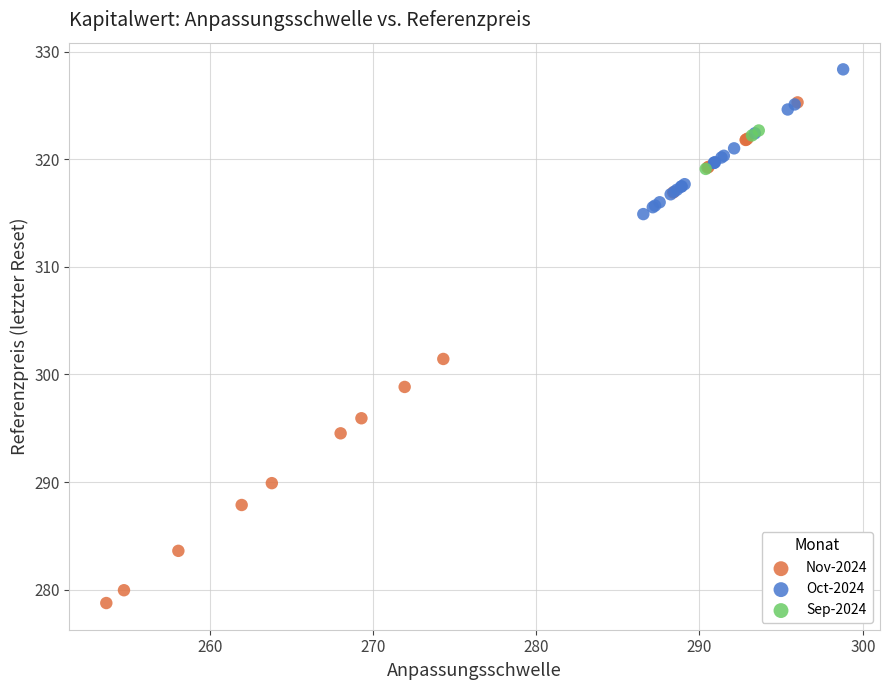

Which series contains the highest Y value?

Oct-2024